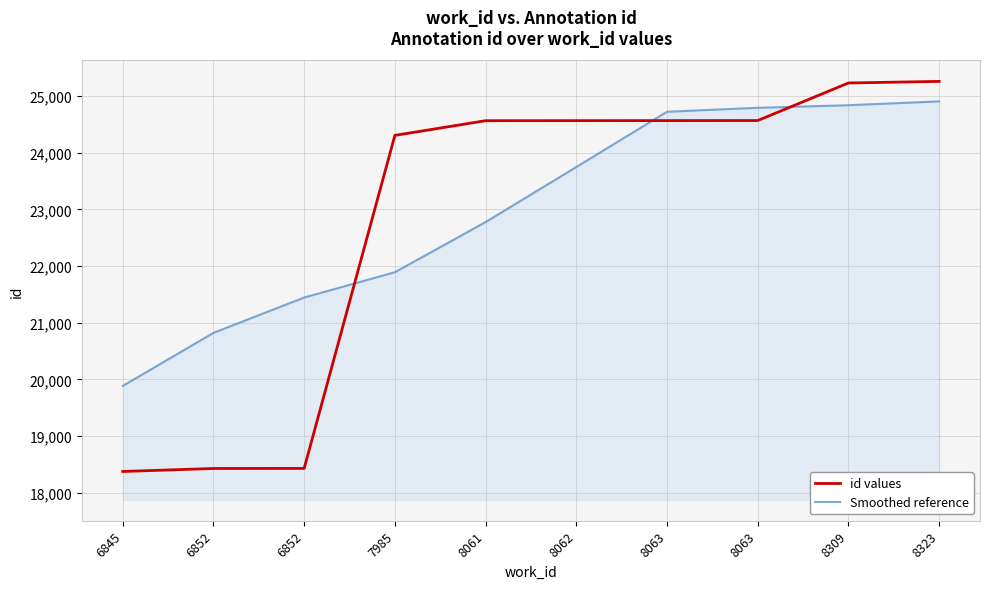

What is the difference between the second highest and minimum values in the Smoothed reference series?

4954.5